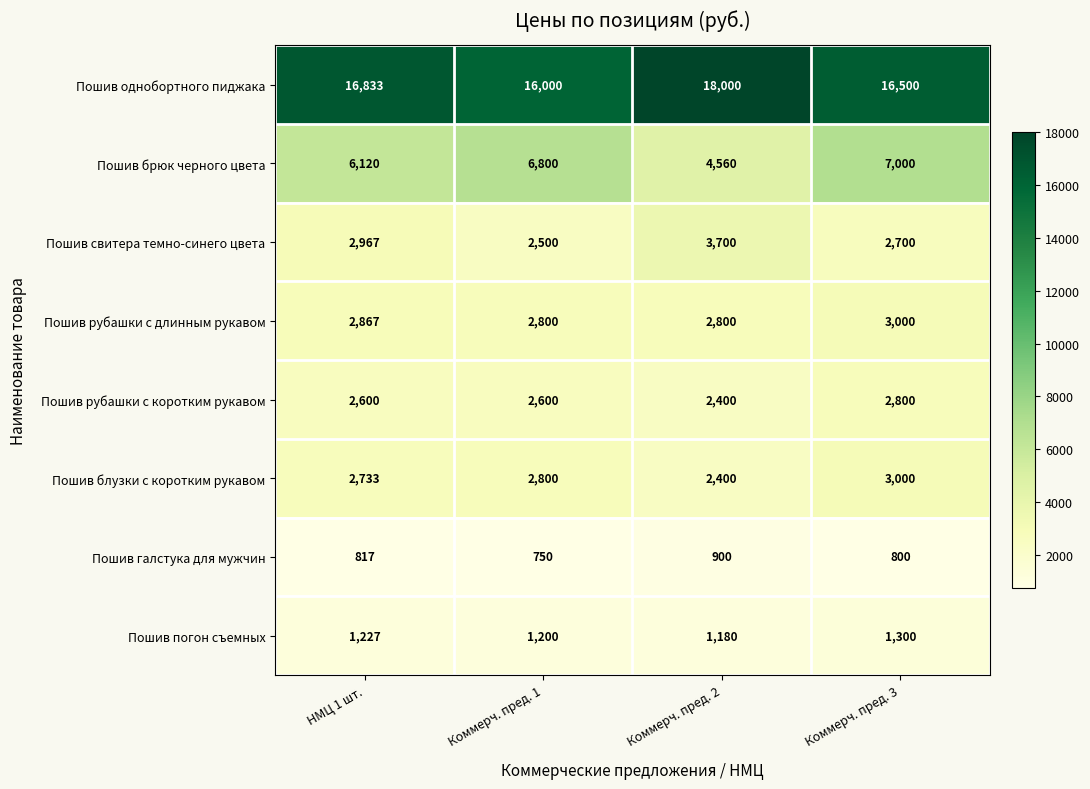

How many distinct data groups are displayed?

8